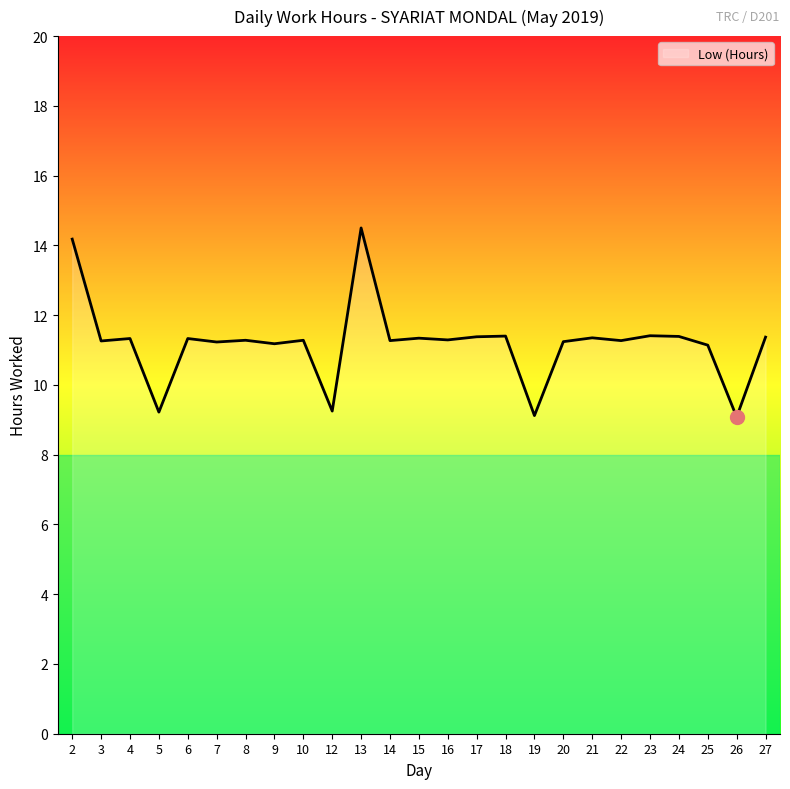

What value does the data have at 15?

11.3